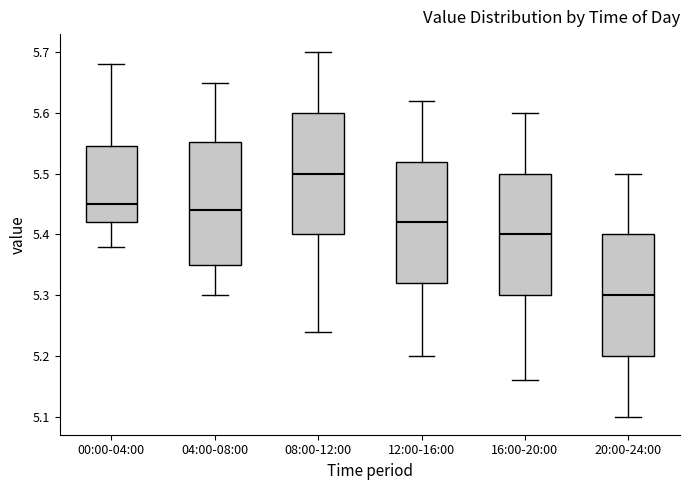

Reading left to right, read every box against the y-axis: the position of its median line, the range the box covers, and the ends of its whiskers. The values are not printed on the chart, so give them approximately, as read against the axis.

00:00-04:00: median 5.45, box 5.42 to 5.55, whiskers 5.38 to 5.68
04:00-08:00: median 5.44, box 5.35 to 5.55, whiskers 5.30 to 5.65
08:00-12:00: median 5.50, box 5.40 to 5.60, whiskers 5.24 to 5.70
12:00-16:00: median 5.42, box 5.32 to 5.52, whiskers 5.20 to 5.62
16:00-20:00: median 5.40, box 5.30 to 5.50, whiskers 5.16 to 5.60
20:00-24:00: median 5.30, box 5.20 to 5.40, whiskers 5.10 to 5.50